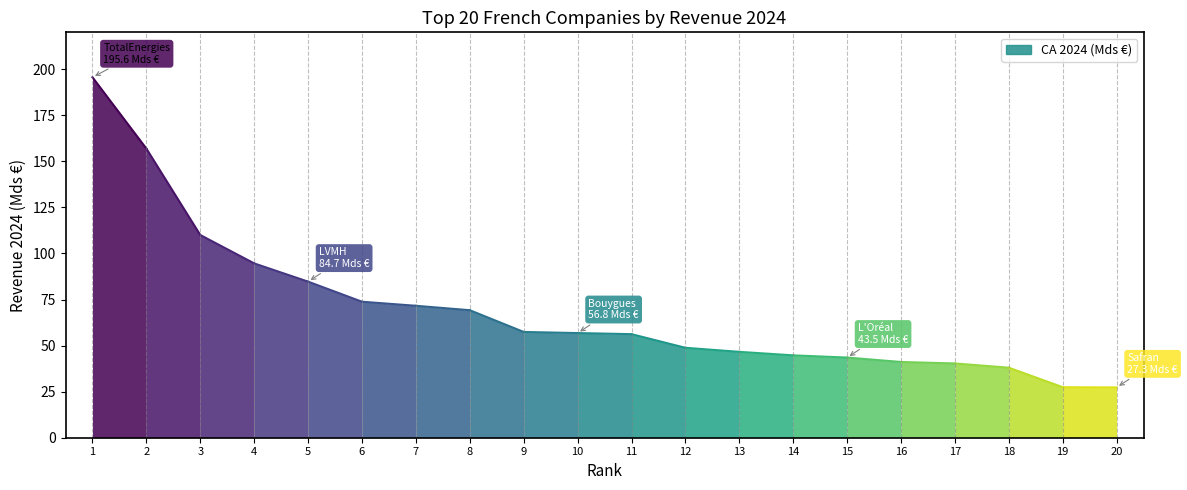

How many lines are shown in the chart?

1